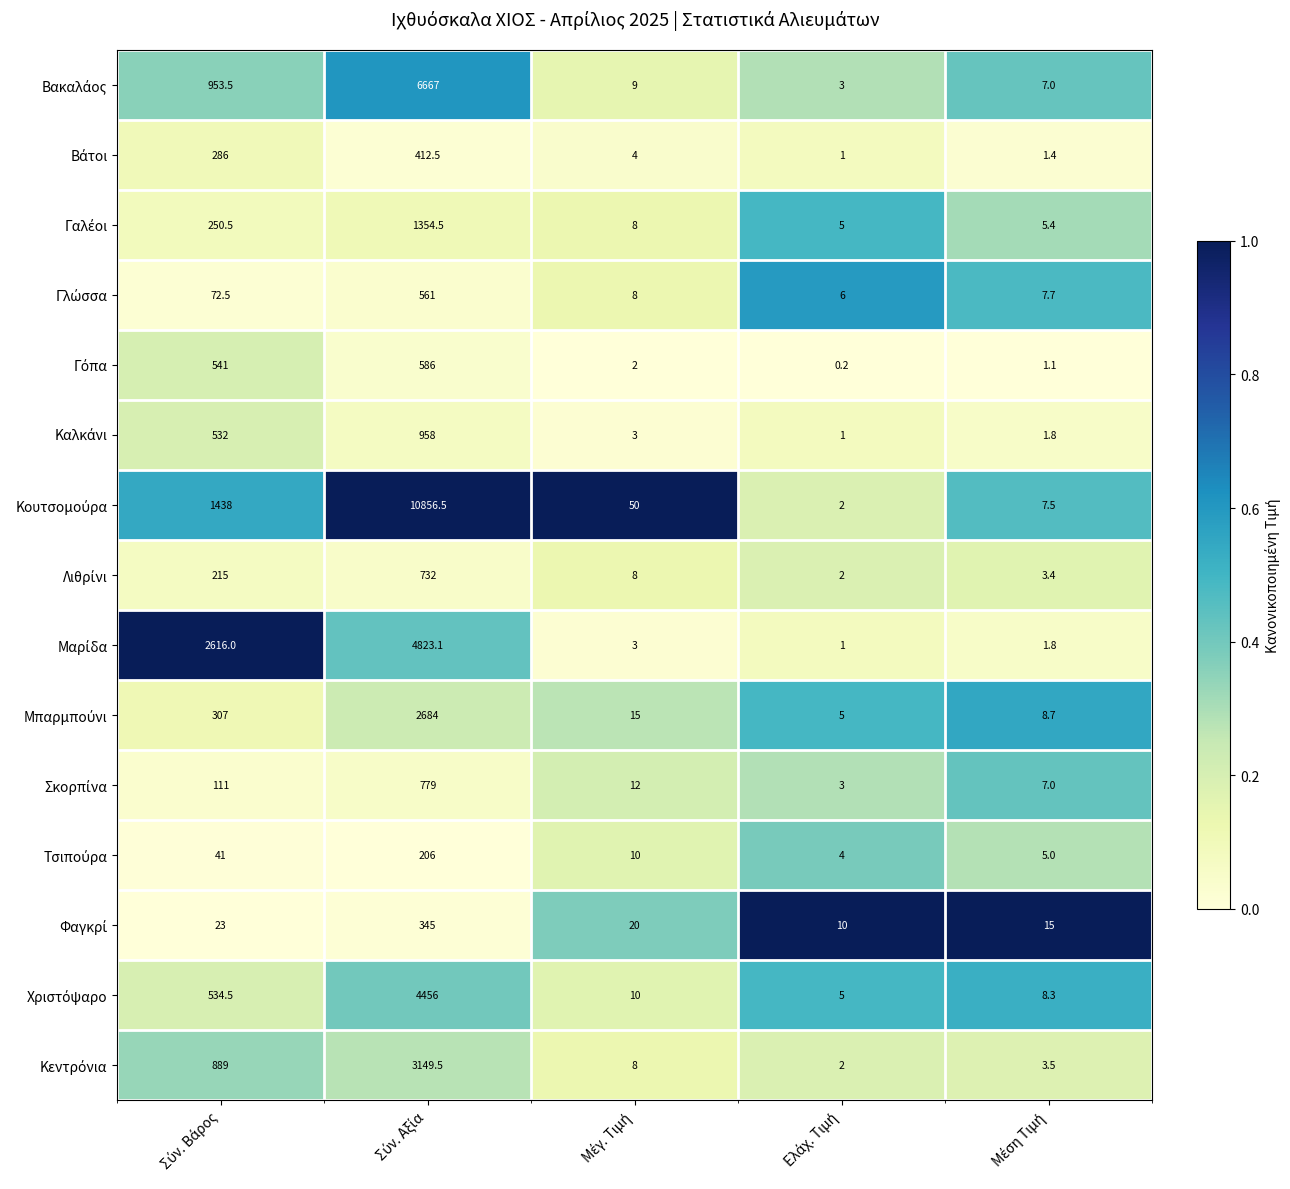

What is the difference between the highest and lowest values at Σύν. Αξία?

1.0